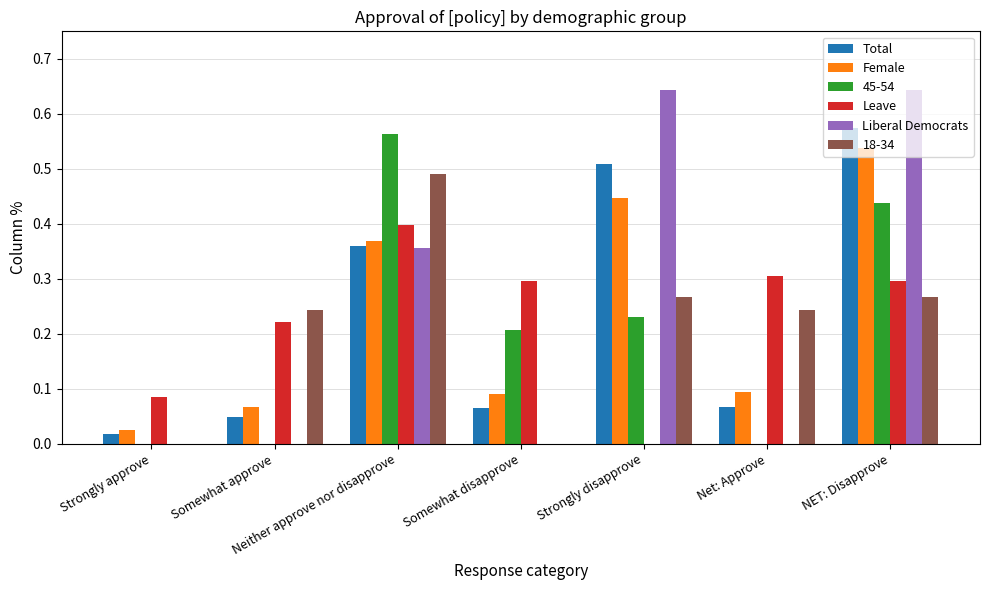

Between Neither approve nor disapprove and Somewhat disapprove, which series saw the biggest shift?

18-34